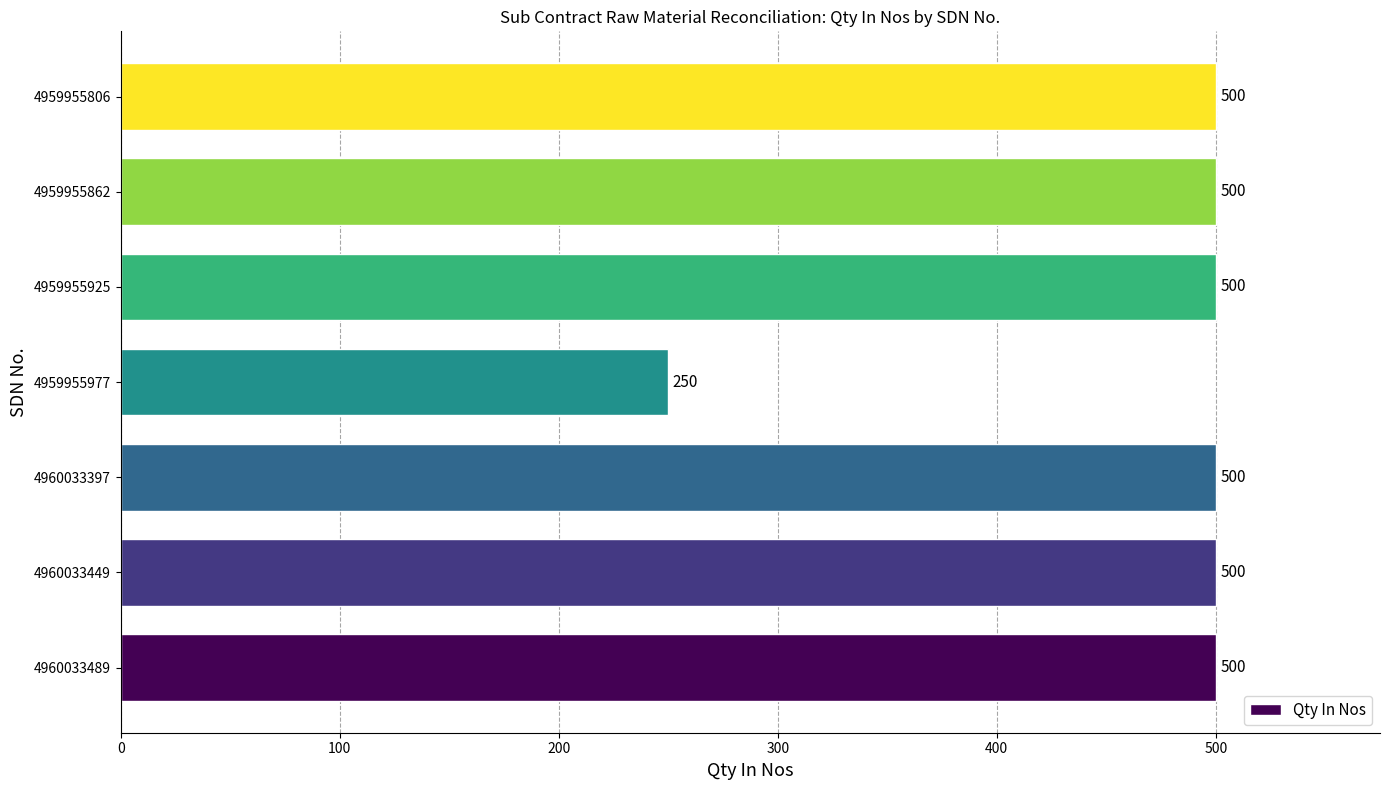

How many series are shown in this chart?

1